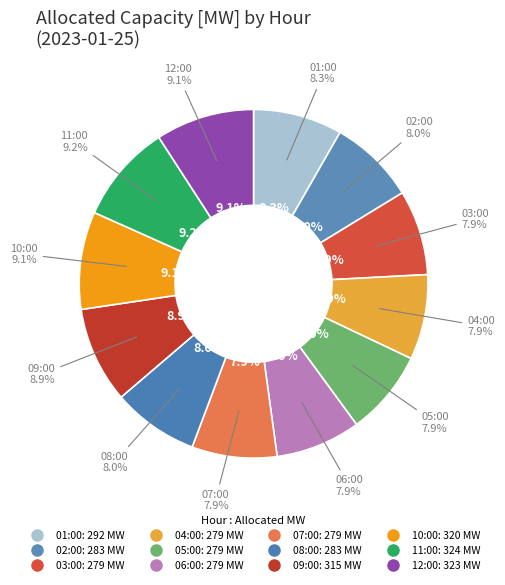

To the nearest percent, what is the difference between the largest and smallest slice percentages?

1%